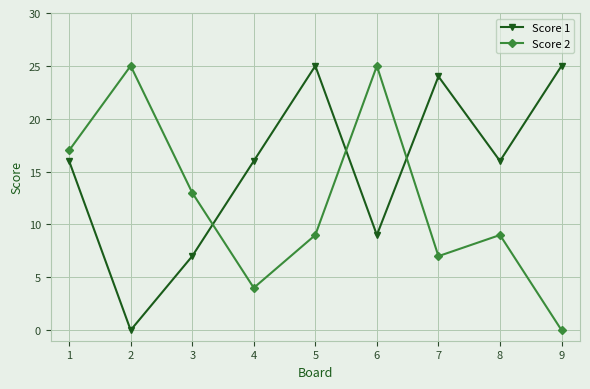

At which category does Score 2 reach its first local peak?

2